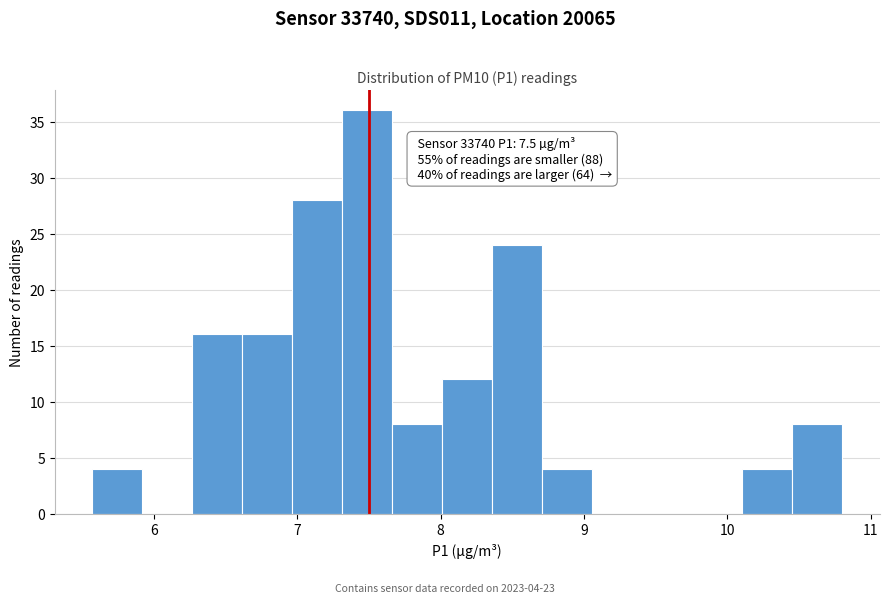

Read against the x-axis, roughly where is the centre of the tallest bar?

7.5